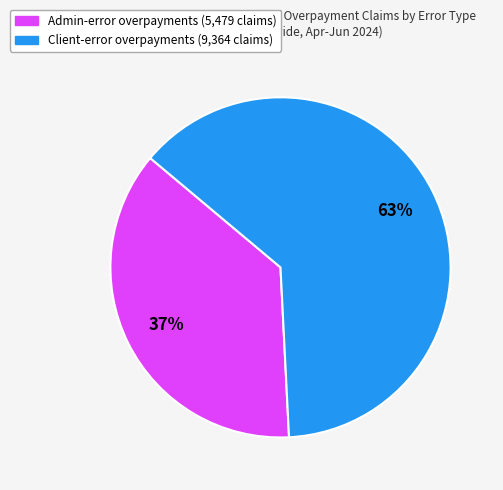

Does any single category account for the majority?

Yes